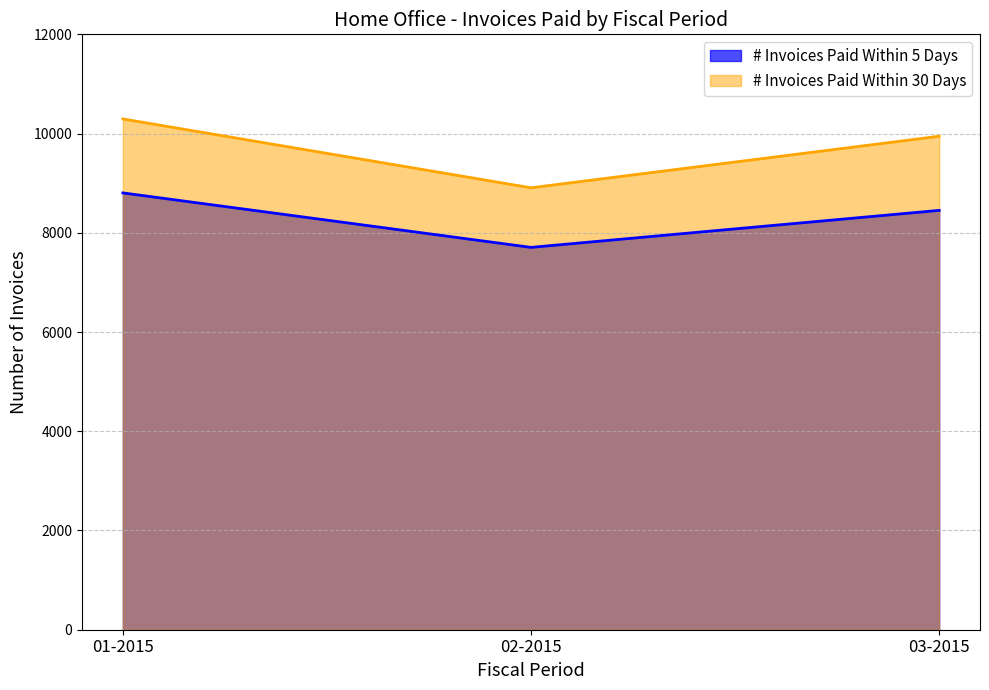

What is the average value of the # Invoices Paid Within 30 Days series?

9716